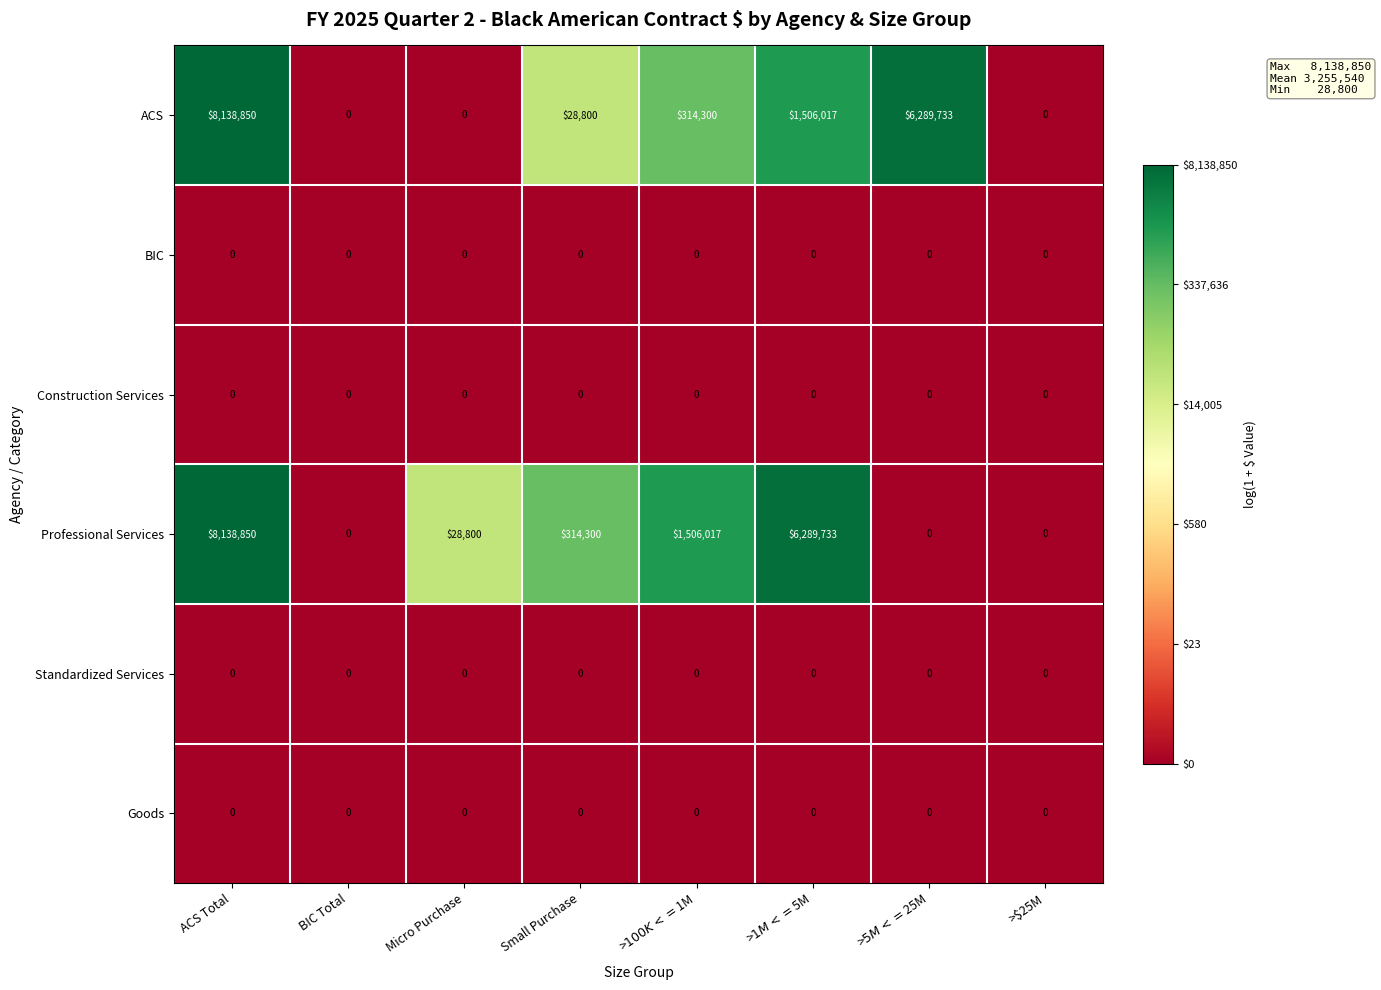

Which category has the highest value across all series?

ACS Total